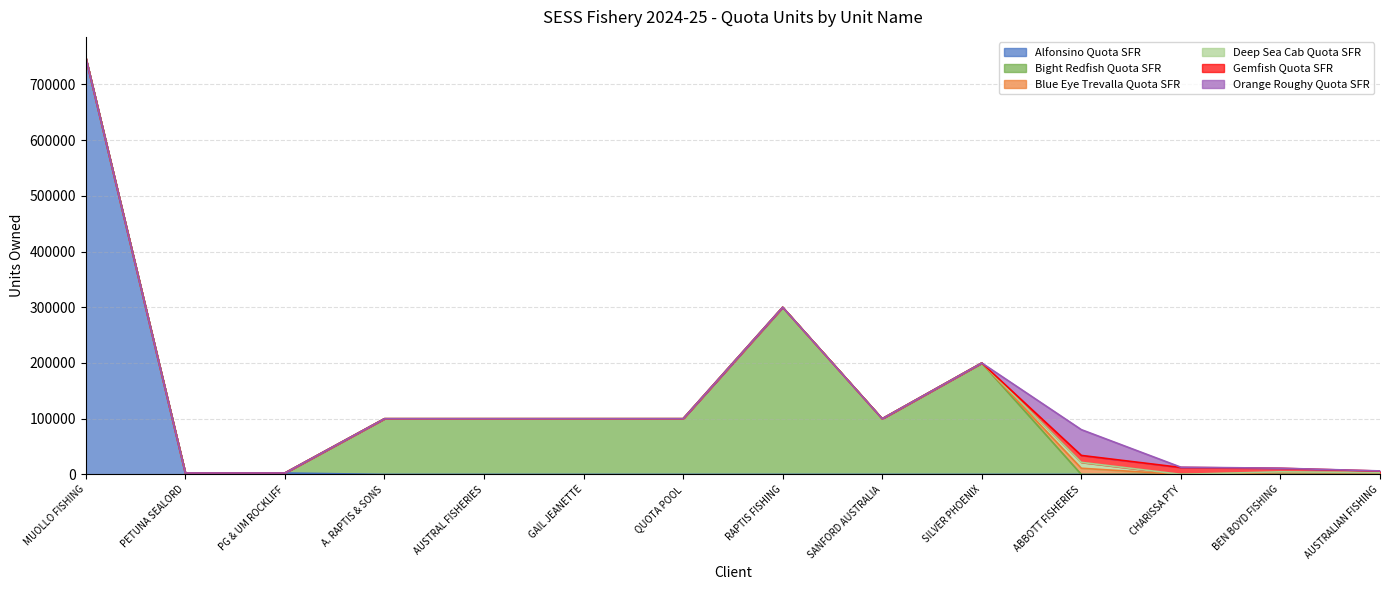

What is the label of the 11th point from the right?

A. RAPTIS & SONS